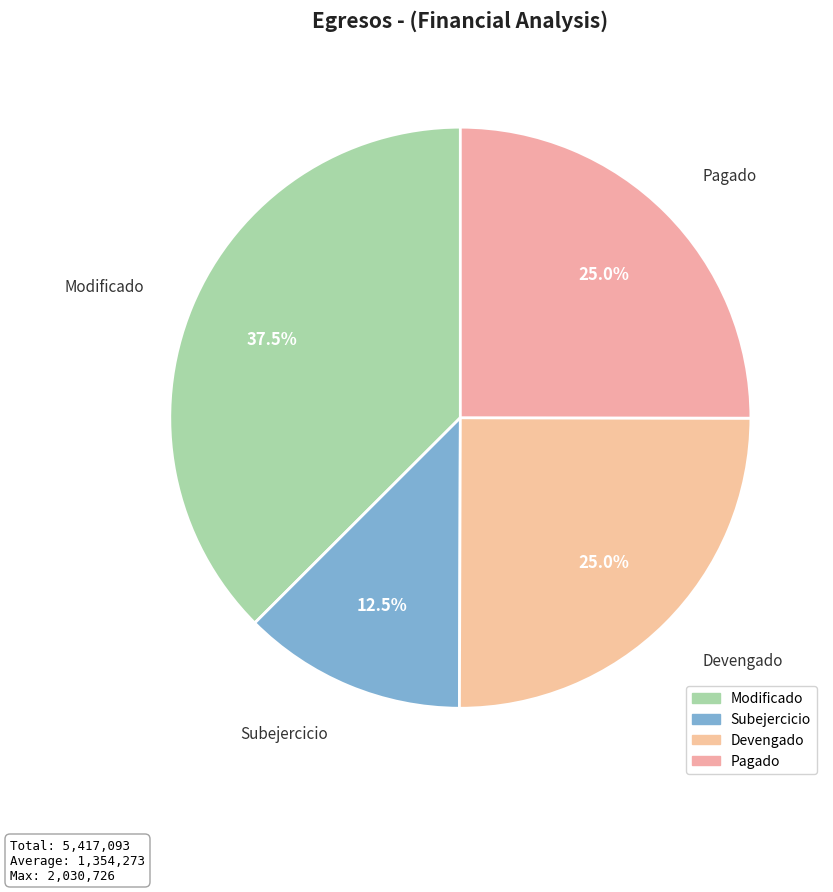

Does Pagado account for over 50% of the chart?

No